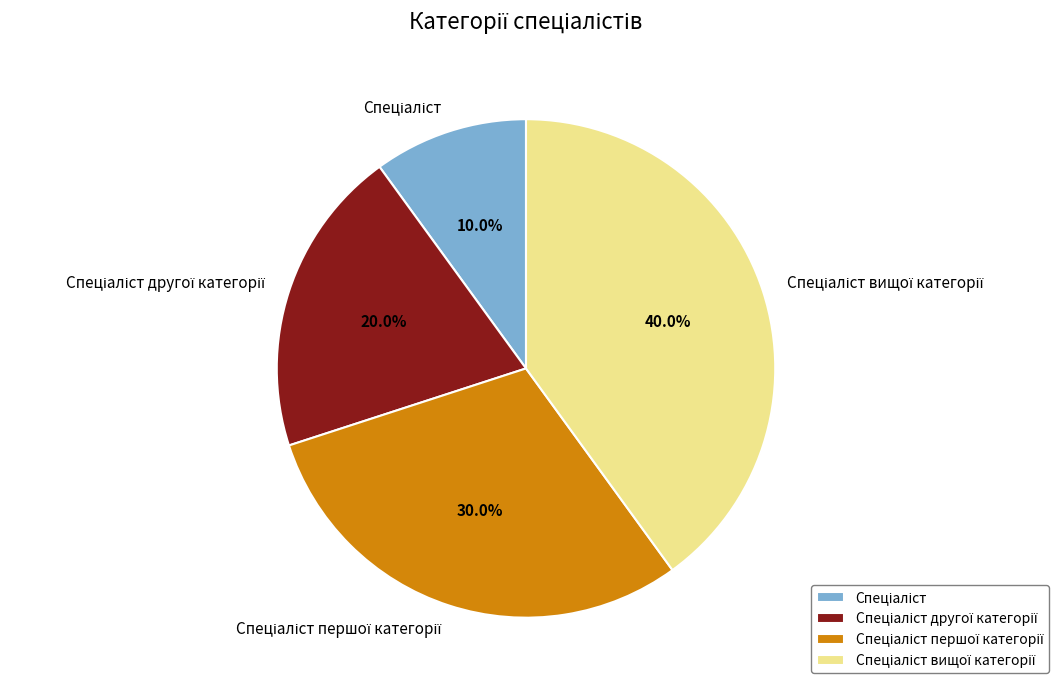

Is there a majority slice in this chart?

No